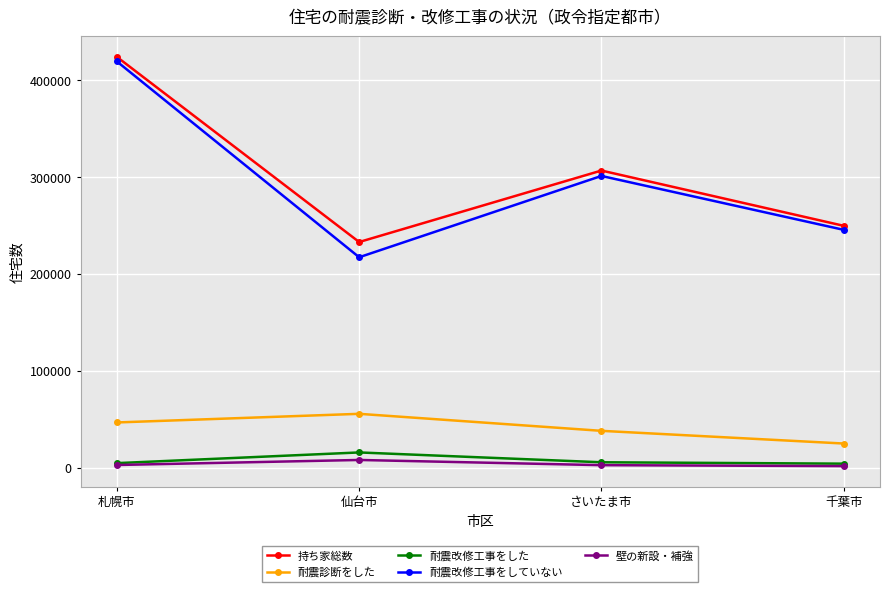

How many data points does each series have?

4